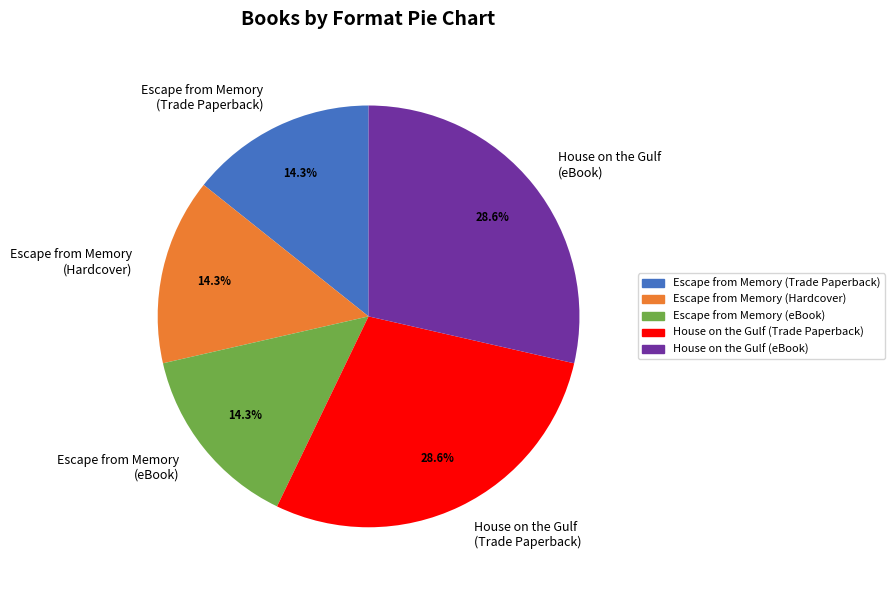

Approximately how many times larger is the value at House on the Gulf (eBook) compared to Escape from Memory (eBook)?

2.0